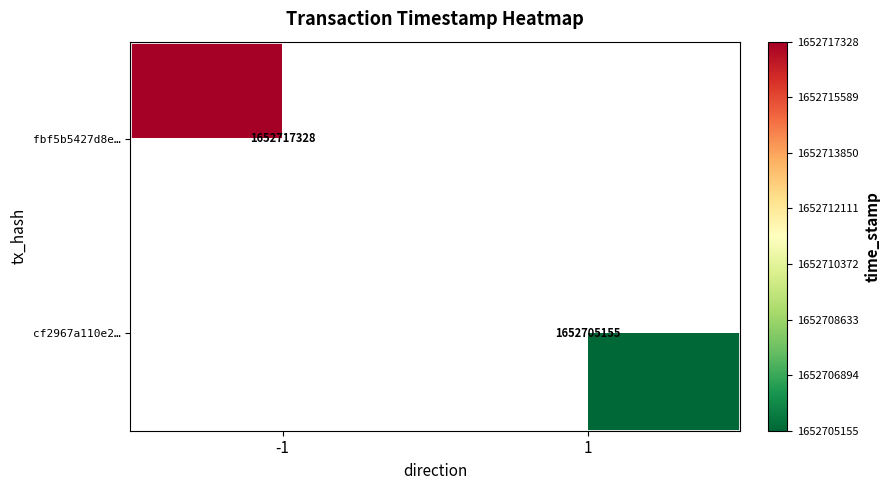

The value of fbf5b5427d8e… at -1 is 1652717328. True or false?

True